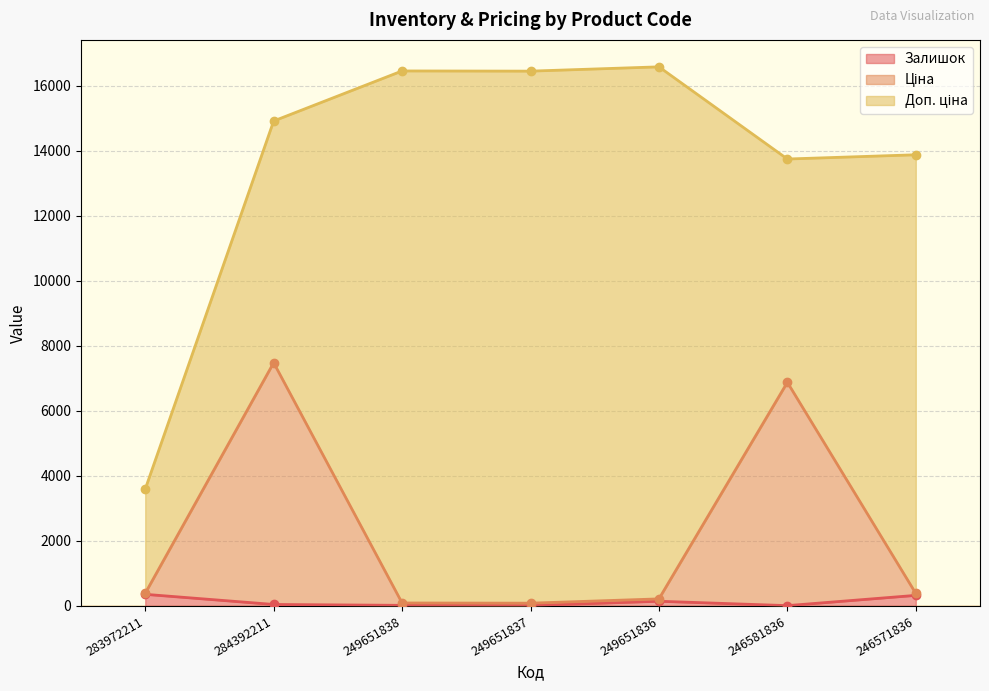

How many values in the Залишок series are below 46?

3